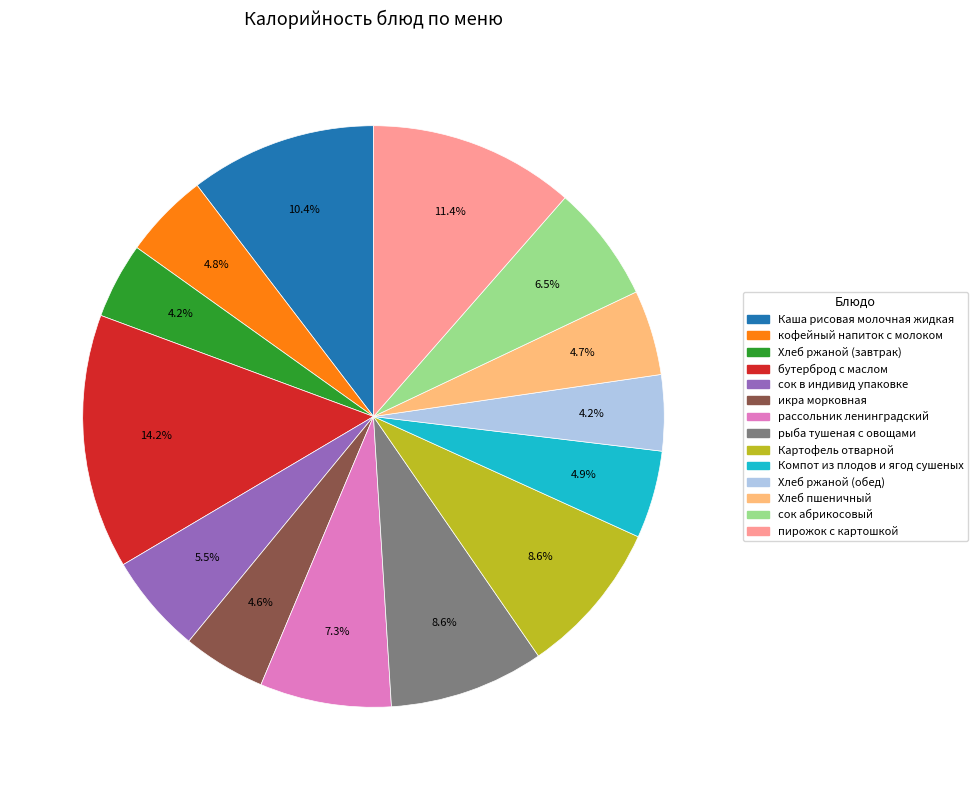

To the nearest percent, what is the difference between the Каша рисовая молочная жидкая and кофейный напиток с молоком slice percentages?

6%